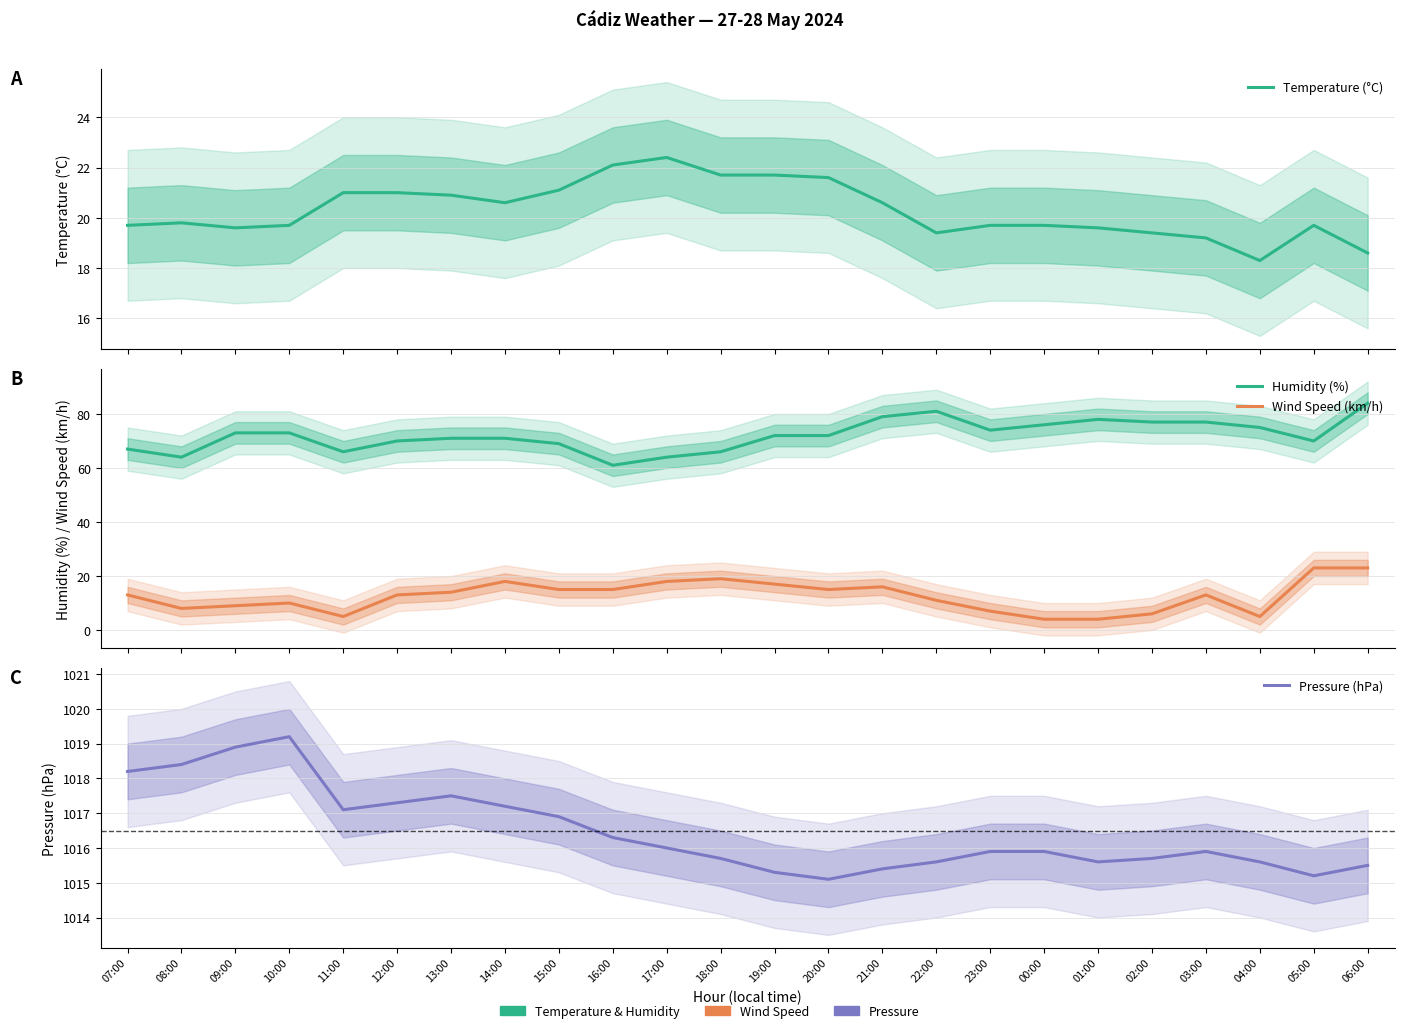

Reading left to right, extract all data points from this chart.

Temperature (°C): 07:00=19.7	08:00=19.8	09:00=19.6	10:00=19.7	11:00=21.0	12:00=21.0	13:00=20.9	14:00=20.6	15:00=21.1	16:00=22.1	17:00=22.4	18:00=21.7	19:00=21.7	20:00=21.6	21:00=20.6	22:00=19.4	23:00=19.7	00:00=19.7	01:00=19.6	02:00=19.4	03:00=19.2	04:00=18.3	05:00=19.7	06:00=18.6
Humidity (%): 07:00=67.0	08:00=64.0	09:00=73.0	10:00=73.0	11:00=66.0	12:00=70.0	13:00=71.0	14:00=71.0	15:00=69.0	16:00=61.0	17:00=64.0	18:00=66.0	19:00=72.0	20:00=72.0	21:00=79.0	22:00=81.0	23:00=74.0	00:00=76.0	01:00=78.0	02:00=77.0	03:00=77.0	04:00=75.0	05:00=70.0	06:00=84.0
Wind Speed (km/h): 07:00=13.0	08:00=8.0	09:00=9.0	10:00=10.0	11:00=5.0	12:00=13.0	13:00=14.0	14:00=18.0	15:00=15.0	16:00=15.0	17:00=18.0	18:00=19.0	19:00=17.0	20:00=15.0	21:00=16.0	22:00=11.0	23:00=7.0	00:00=4.0	01:00=4.0	02:00=6.0	03:00=13.0	04:00=5.0	05:00=23.0	06:00=23.0
Pressure (hPa): 07:00=1018.2	08:00=1018.4	09:00=1018.9	10:00=1019.2	11:00=1017.1	12:00=1017.3	13:00=1017.5	14:00=1017.2	15:00=1016.9	16:00=1016.3	17:00=1016.0	18:00=1015.7	19:00=1015.3	20:00=1015.1	21:00=1015.4	22:00=1015.6	23:00=1015.9	00:00=1015.9	01:00=1015.6	02:00=1015.7	03:00=1015.9	04:00=1015.6	05:00=1015.2	06:00=1015.5